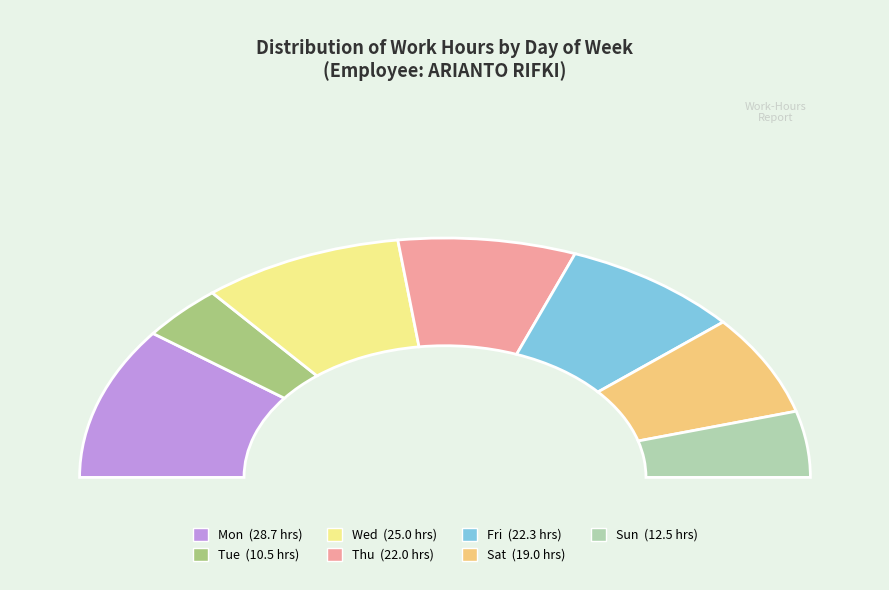

True or false: Thu accounts for 4% of the total.

False